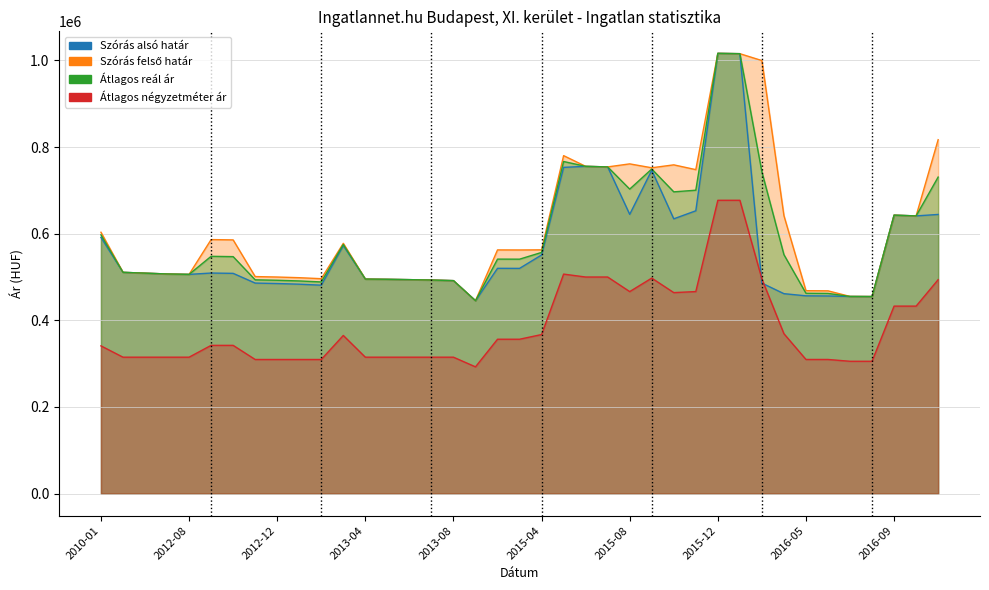

At which category does the chart reach its peak across all series?

2015-12